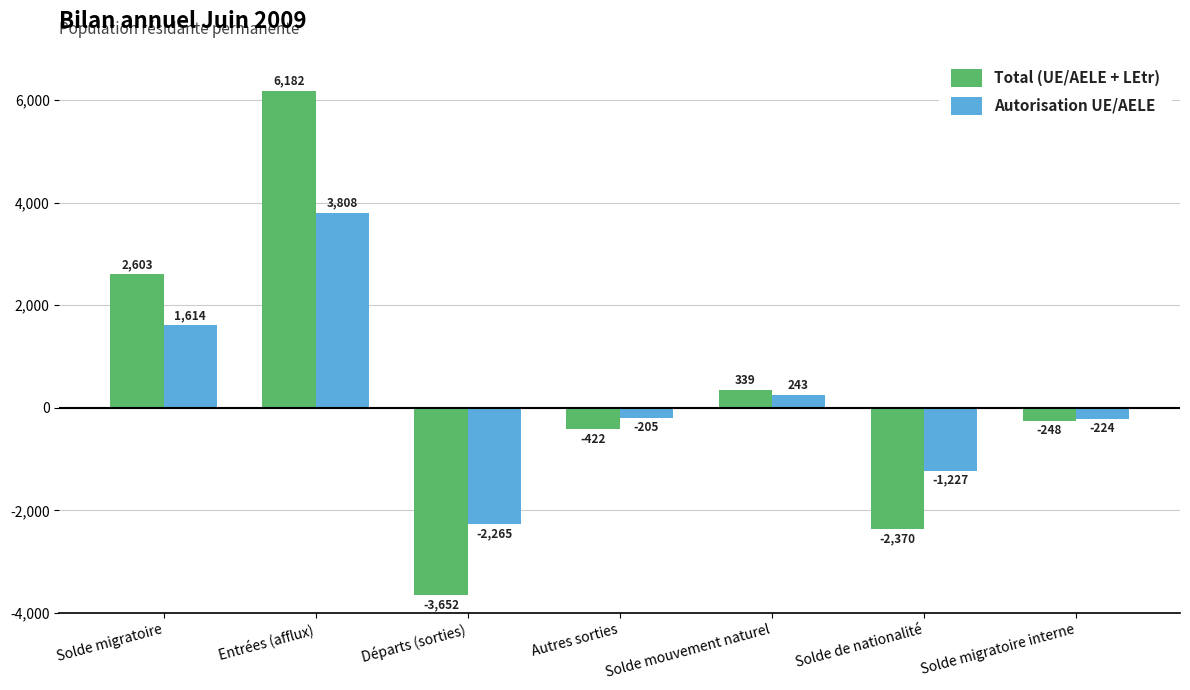

Between Entrées (afflux) and Solde de nationalité, which series saw the biggest shift?

Total (UE/AELE + LEtr)